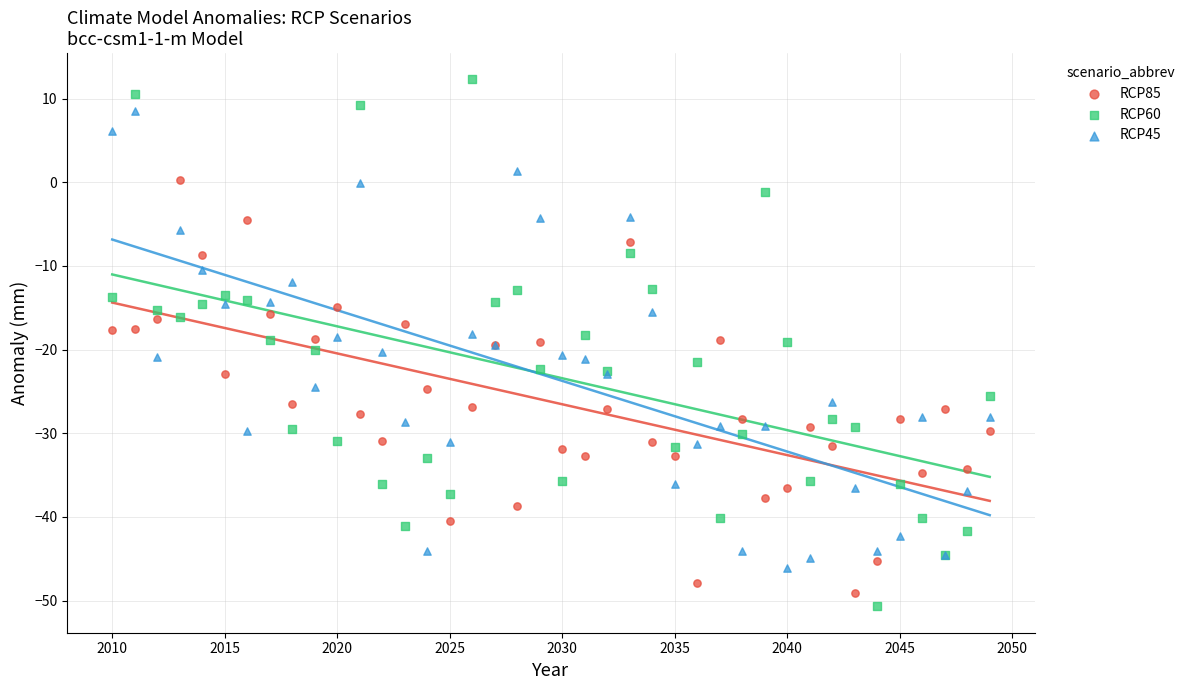

Which series reaches the maximum Y coordinate?

RCP60